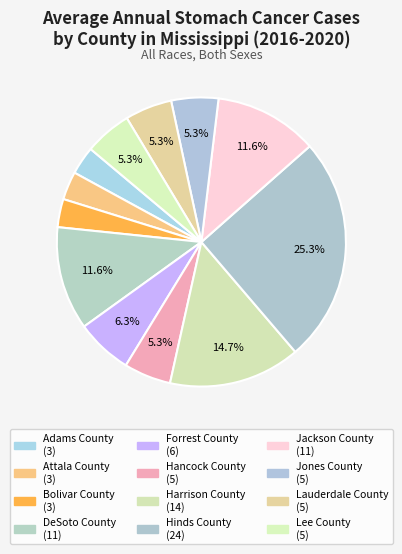

To the nearest percent, what percentage of the pie is Jones County?

5%